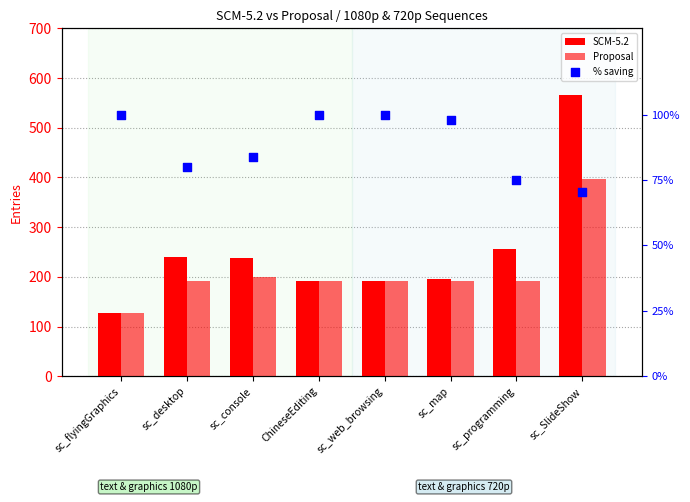

Which series contains the lowest Y value?

% saving